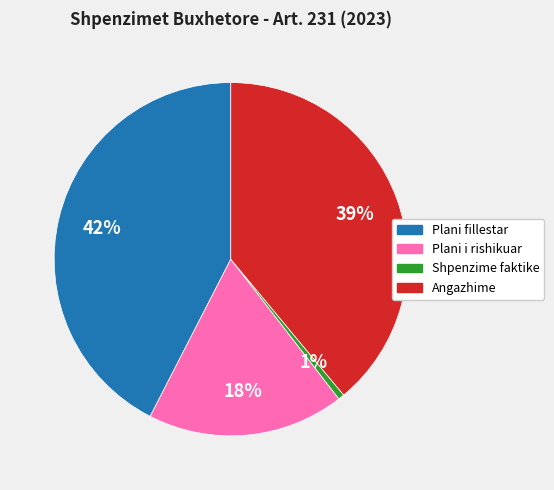

To the nearest percent, what is the difference between the Plani i rishikuar and Angazhime slice percentages?

21%